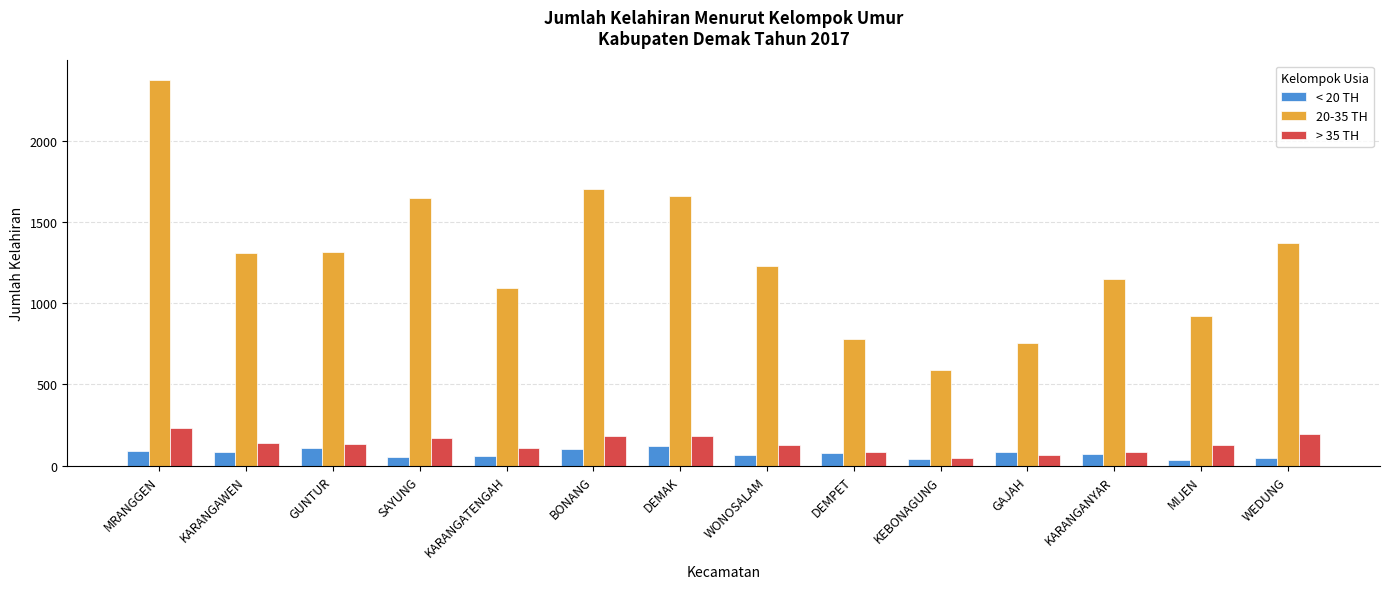

What is the smallest value displayed?

33